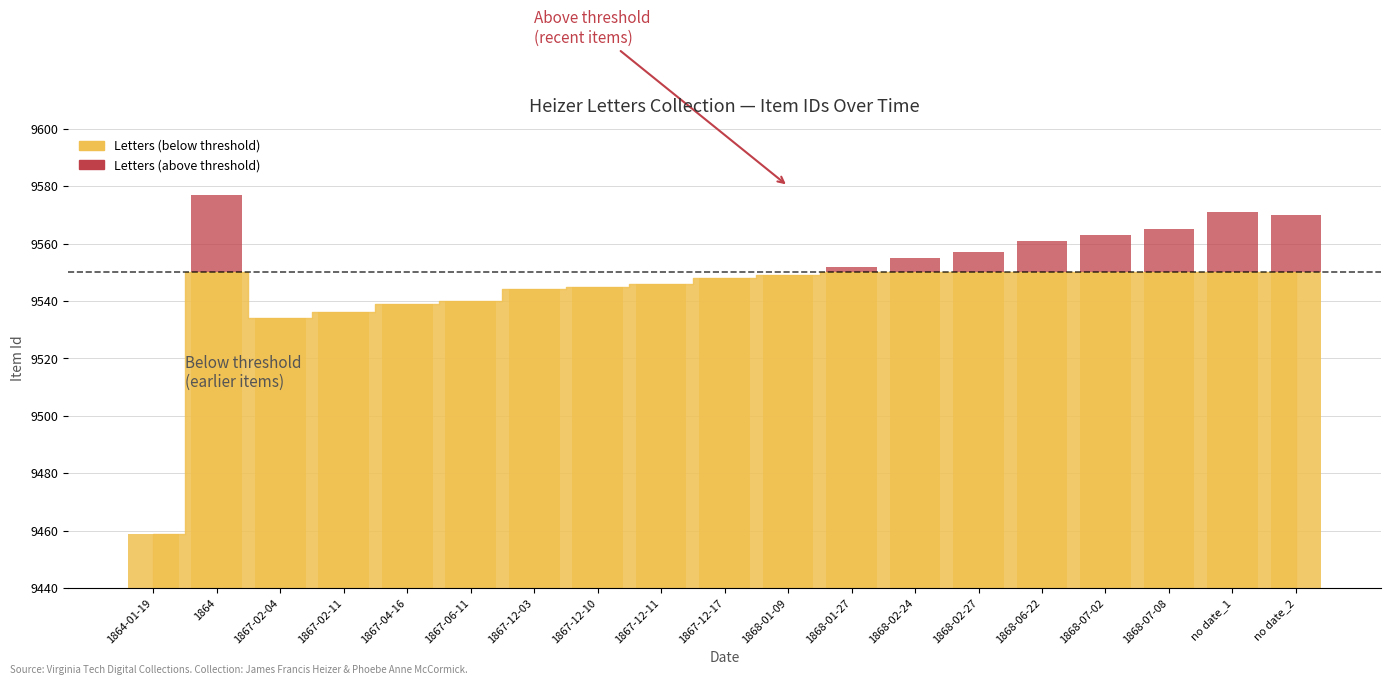

Reading right to left, transcribe all the data shown in this chart.

20	21	15	13	11	7	5	2	0	0	0	0	0	0	0	0	0	27	0